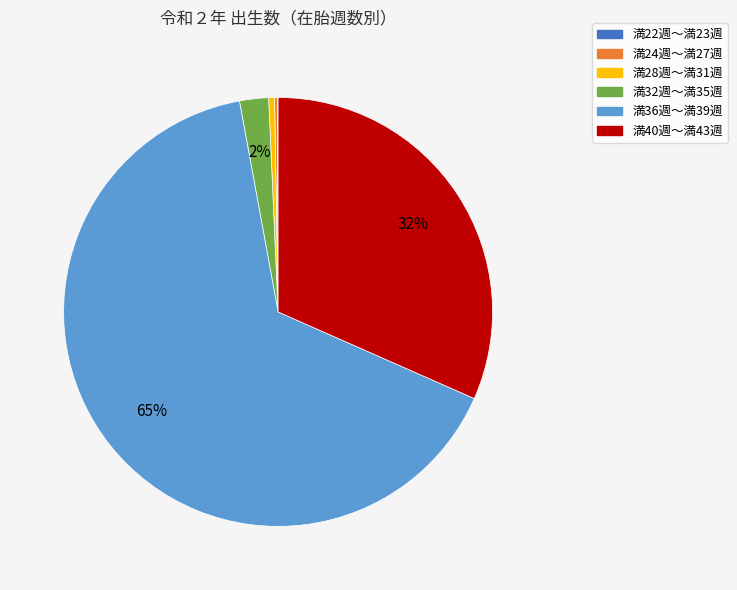

The 満36週～満39週 slice represents 52% of the pie. True or false?

False